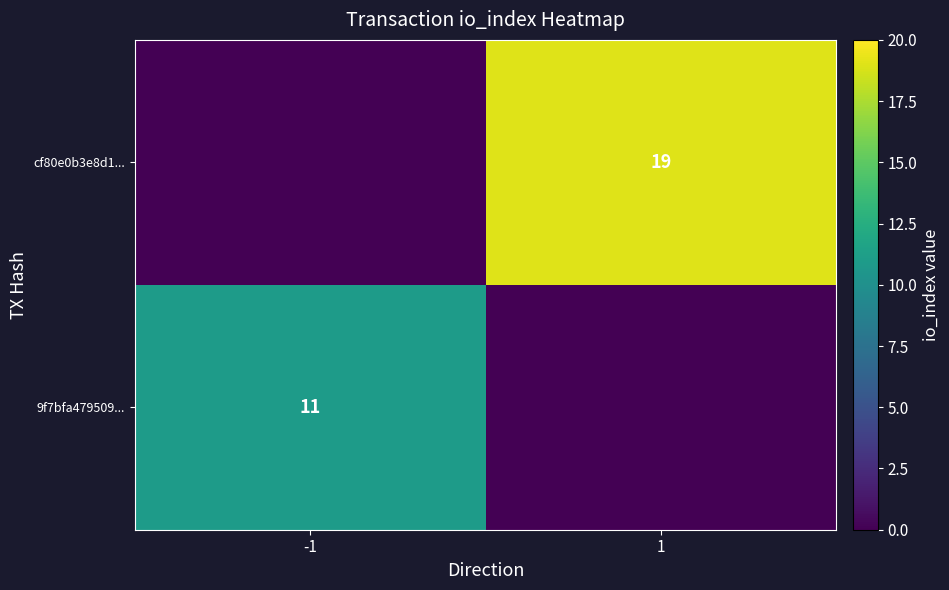

True or false: 9f7bfa479509... has a value of 11 at -1.

True